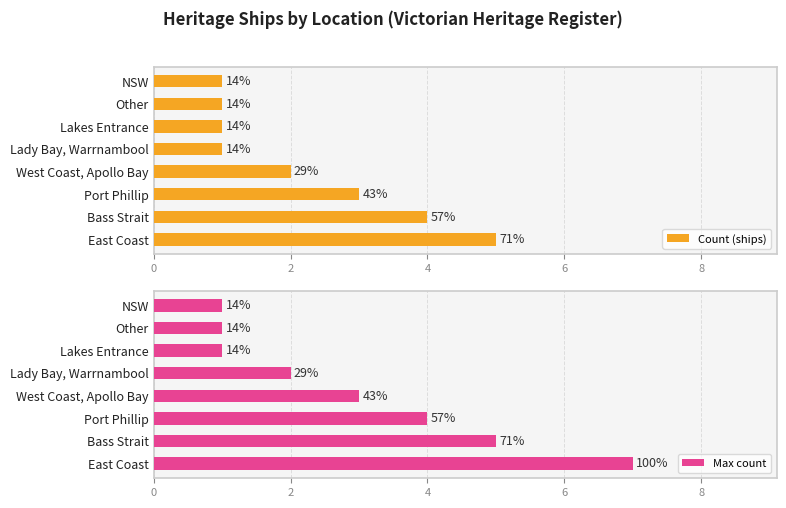

Does the chart contain any negative values?

No